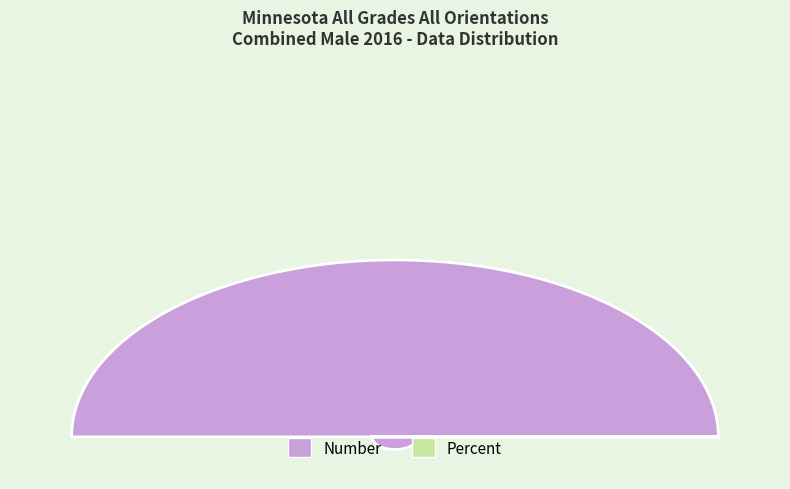

How many segments does this pie chart have?

2